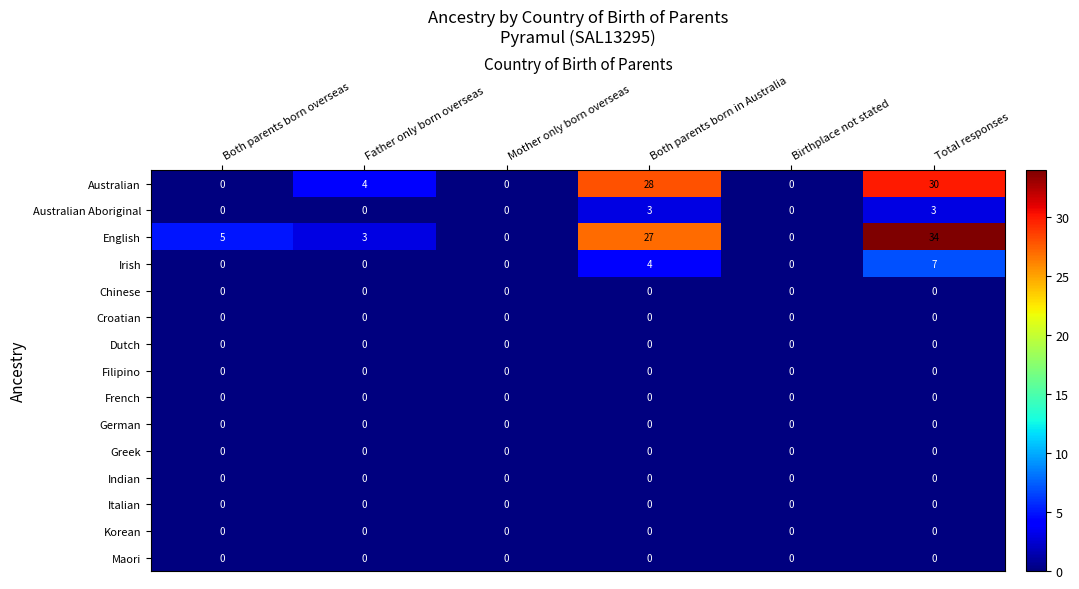

What is the difference between the Australian Aboriginal values at Total responses and Birthplace not stated?

3